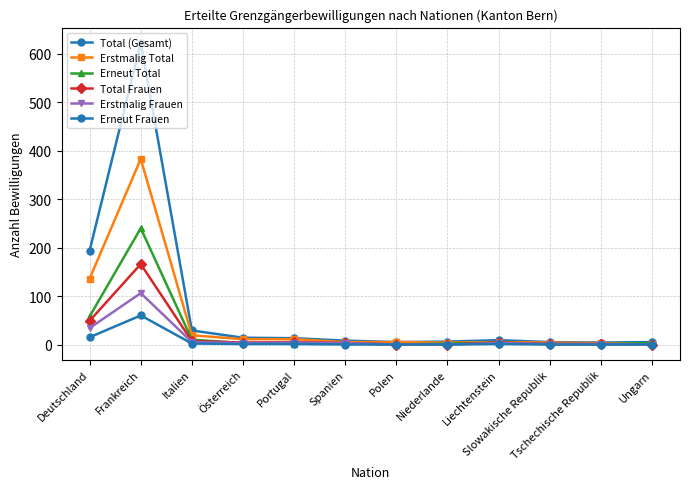

Does the chart have visible grid lines?

Yes